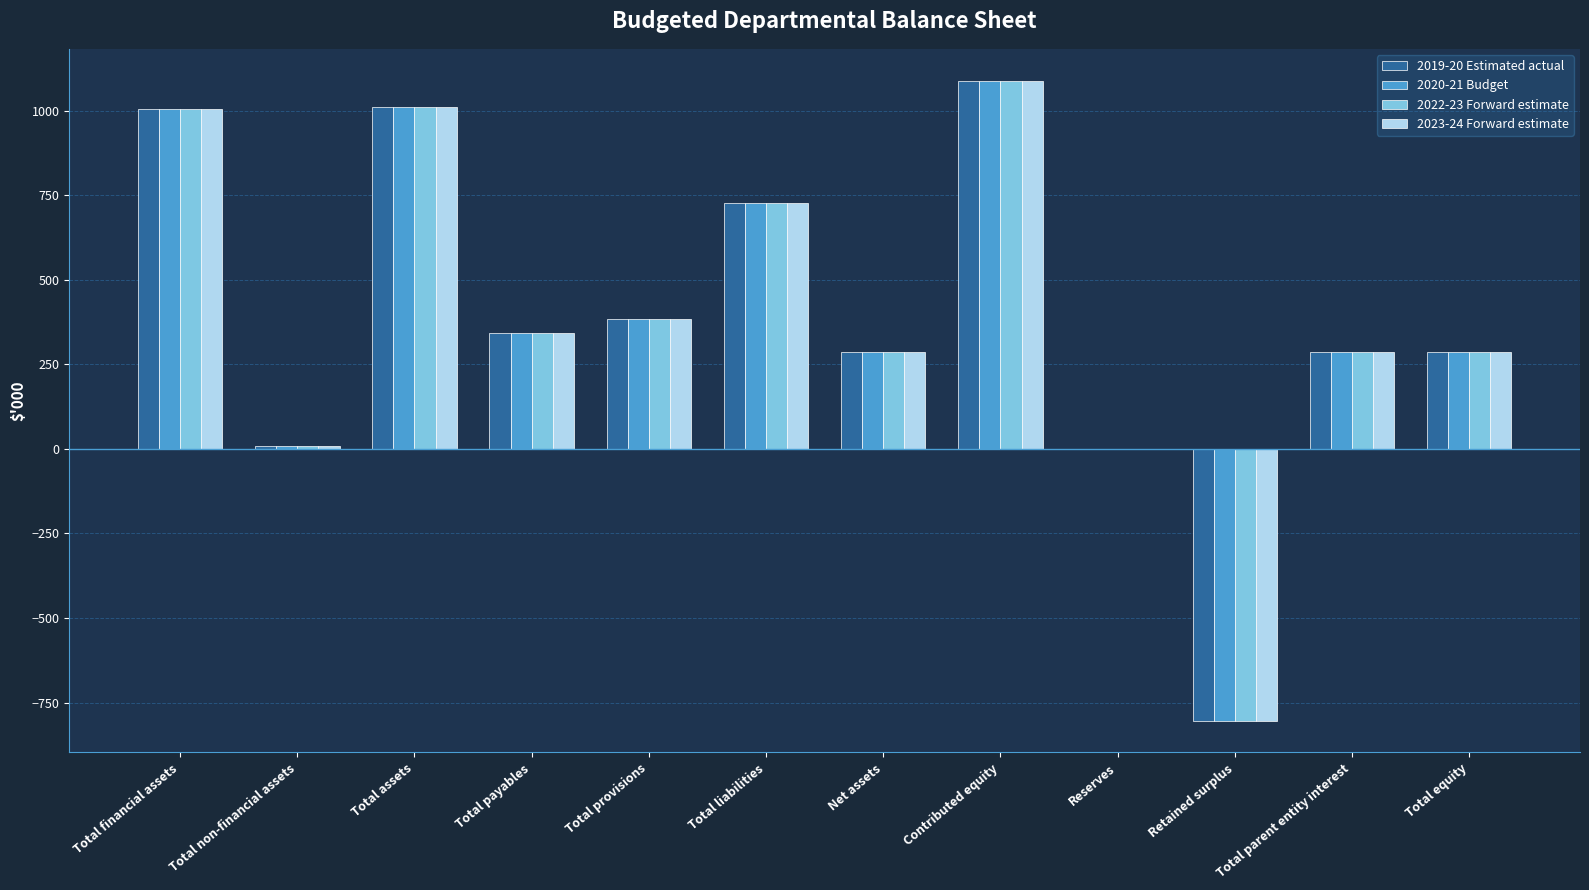

What is the sum of the 2020-21 Budget values at Total financial assets and Reserves?

1004